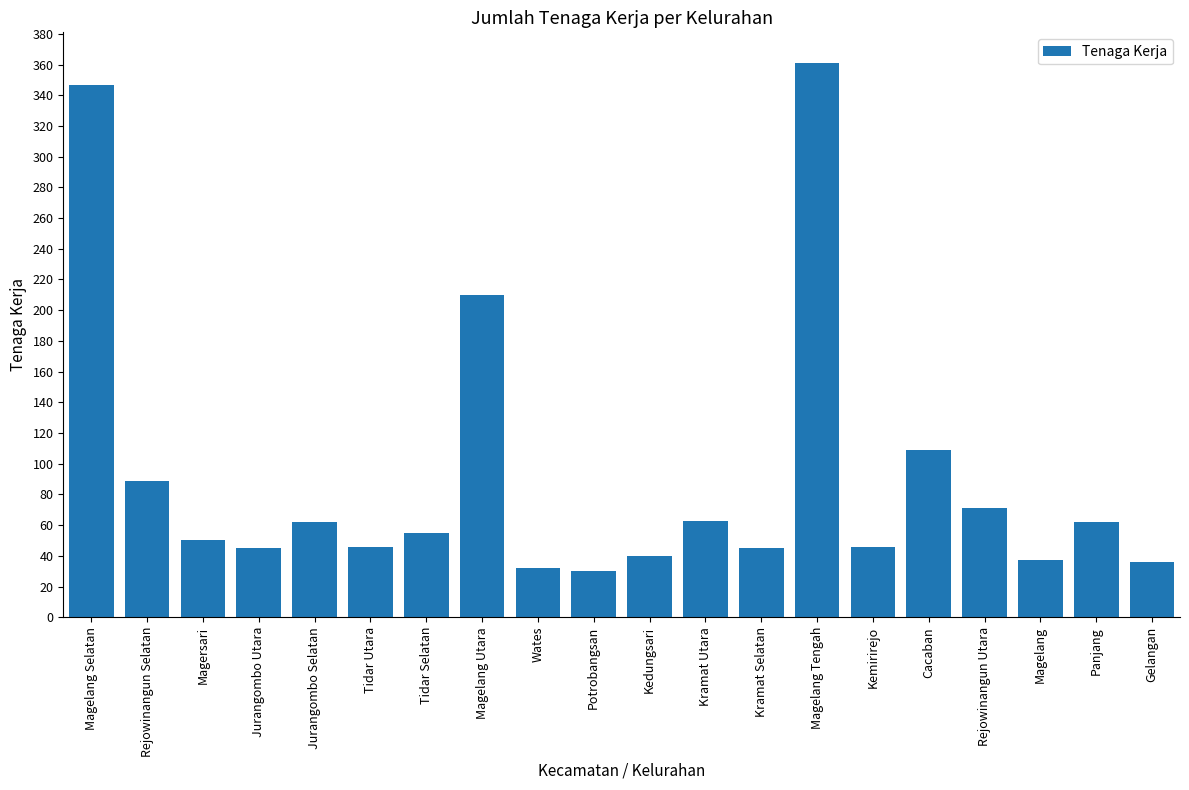

What is the label of the 18th bar from the right?

Magersari